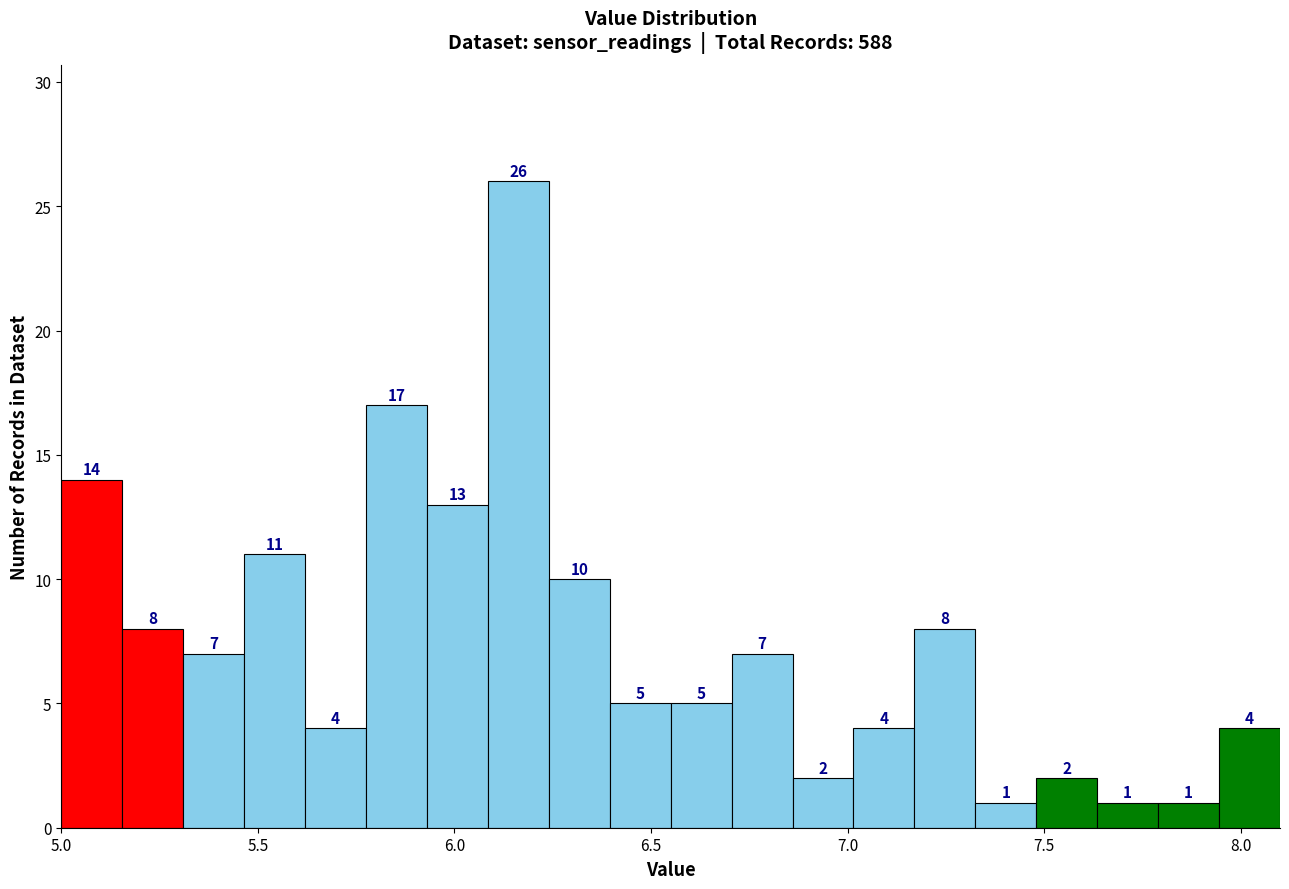

Around what value on the x-axis is the tallest bar? Give the approximate position of its centre, as read against the axis.

6.15